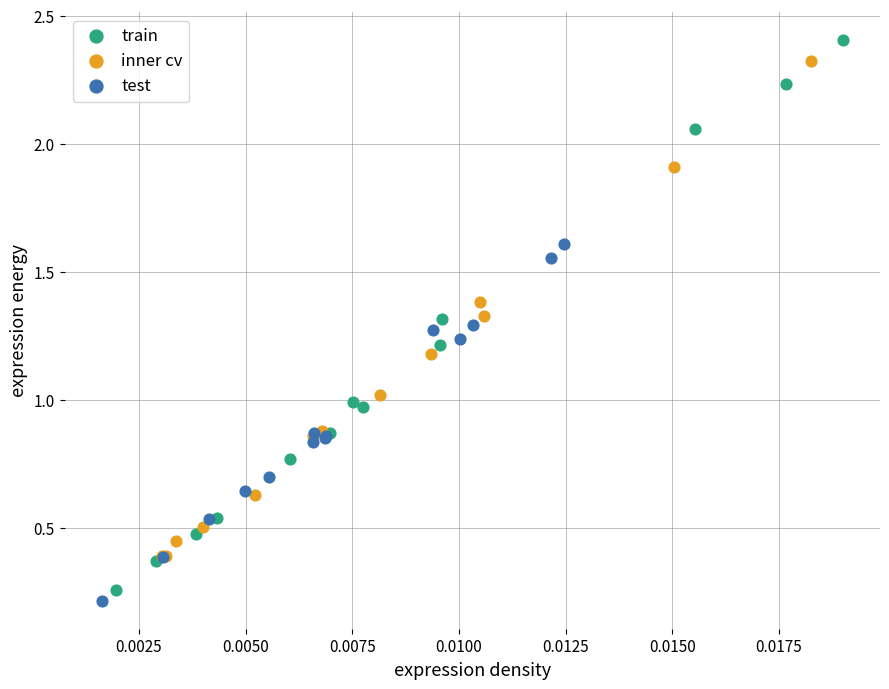

Which series has the largest Y range (max minus min)?

train